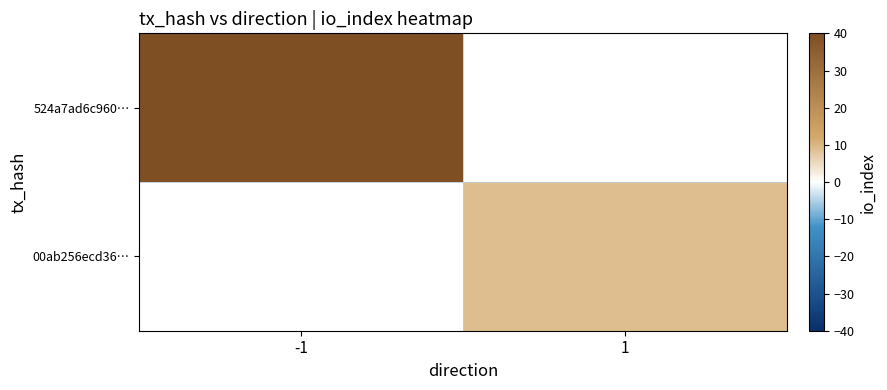

True or false: 00ab256ecd36… has a value of 2.1 at 1.

False